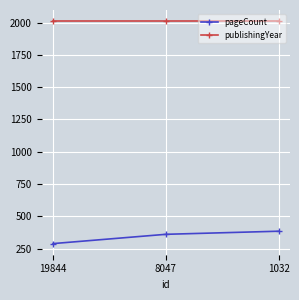

Is the value of publishingYear at 1032 greater than the value of pageCount at 19844?

Yes